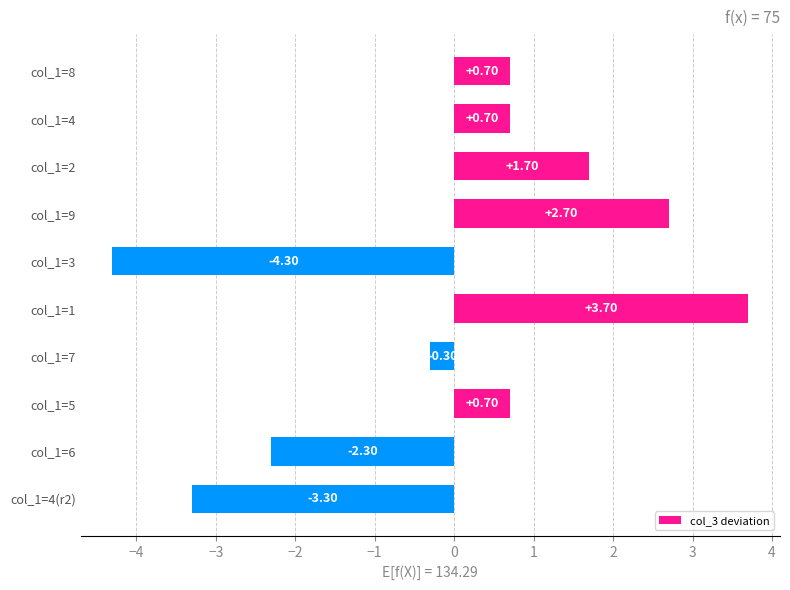

What is the sum of the values at col_1=9 and col_1=4?

3.4